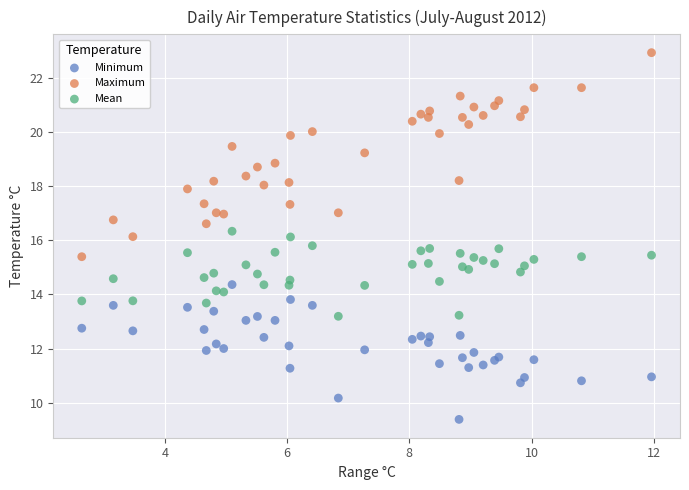

What is the X range (max minus min) for the scatter plot?

9.3